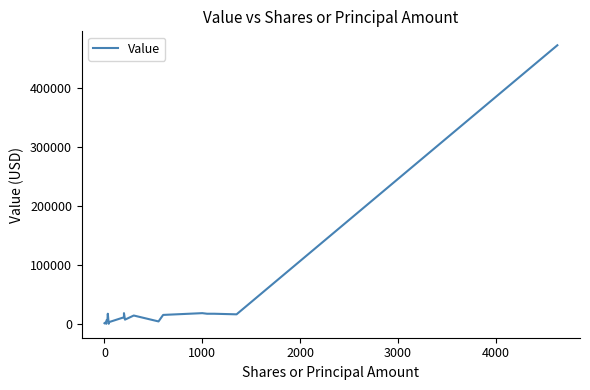

Which has a higher value, 4000 or 1000?

4000